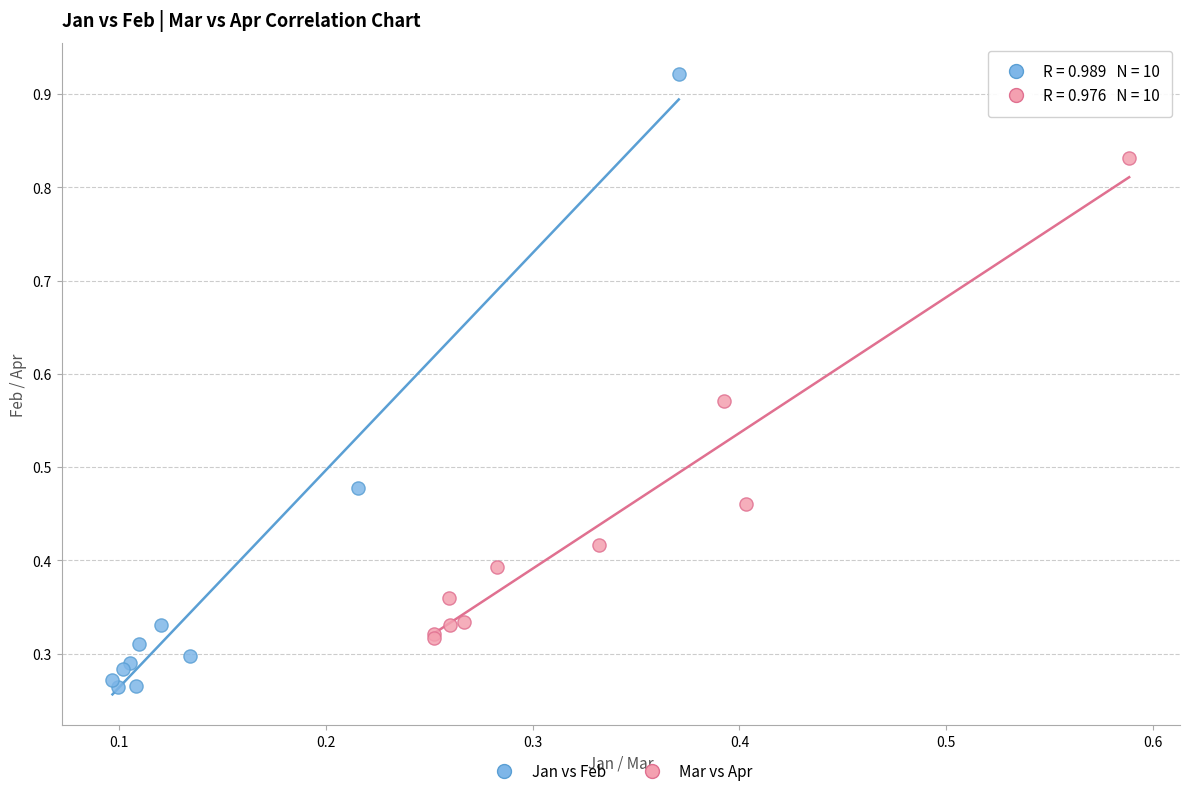

What are all the series names shown in the legend?

Jan vs Feb, Mar vs Apr